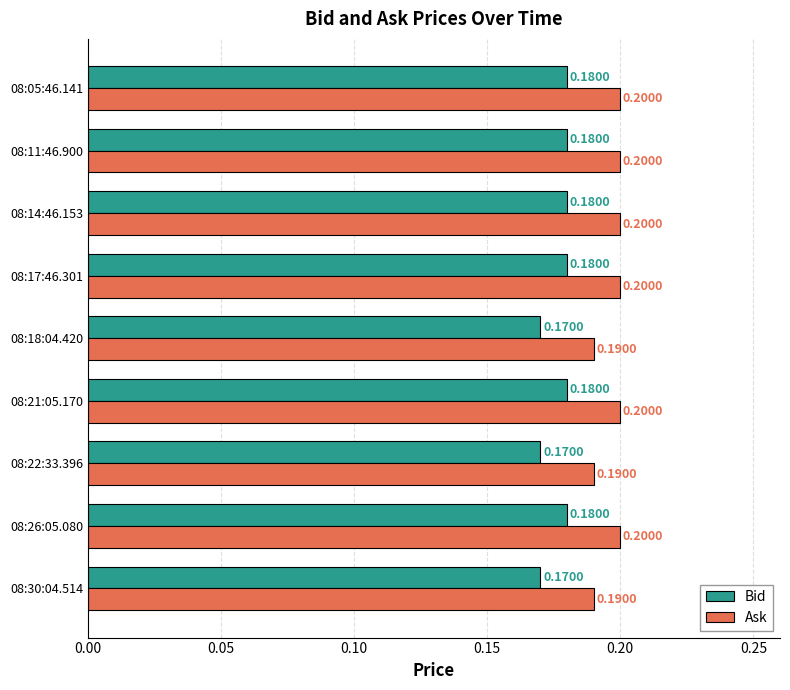

Rank the series by their average value, from lowest to highest.

Bid, Ask